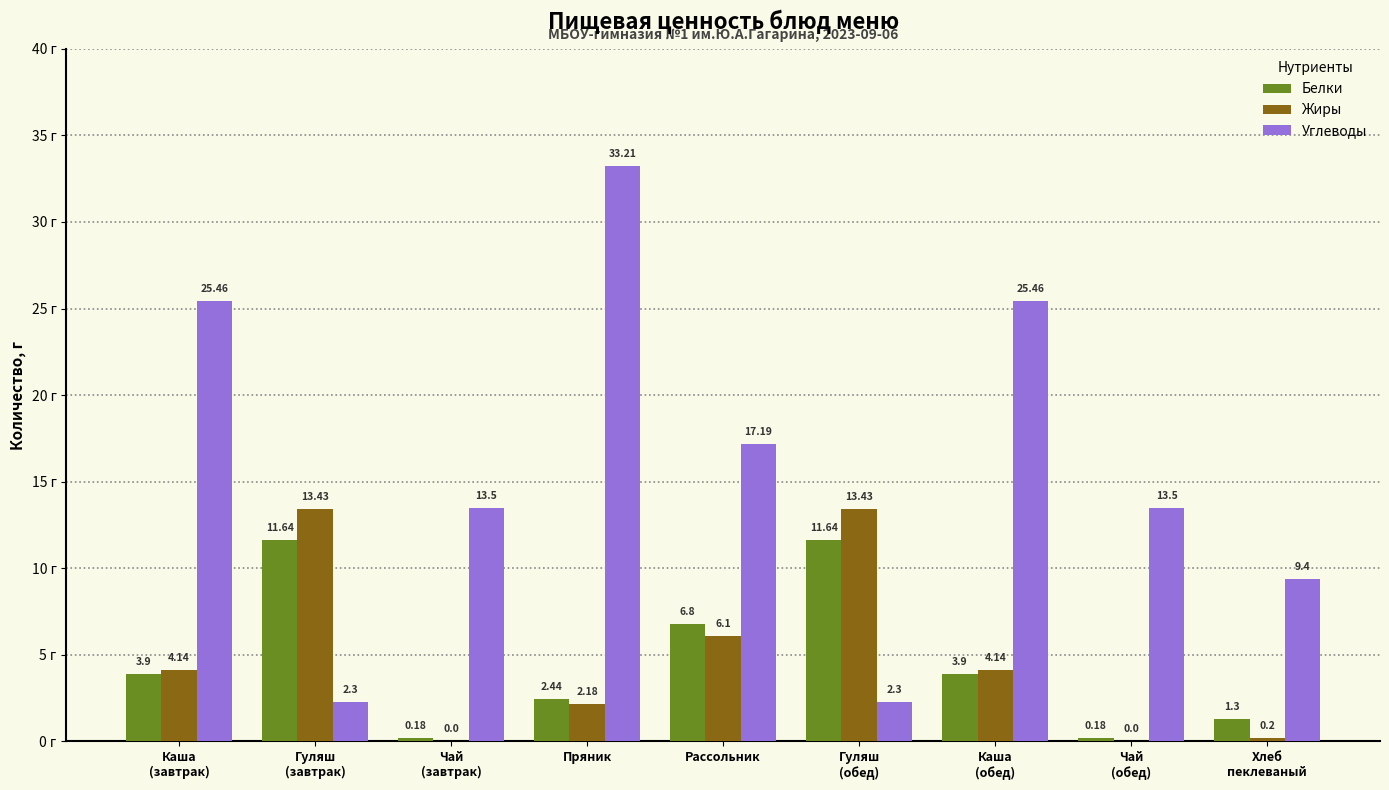

True or false: Жиры has a value of 0.2 at Хлеб
пеклеваный.

True